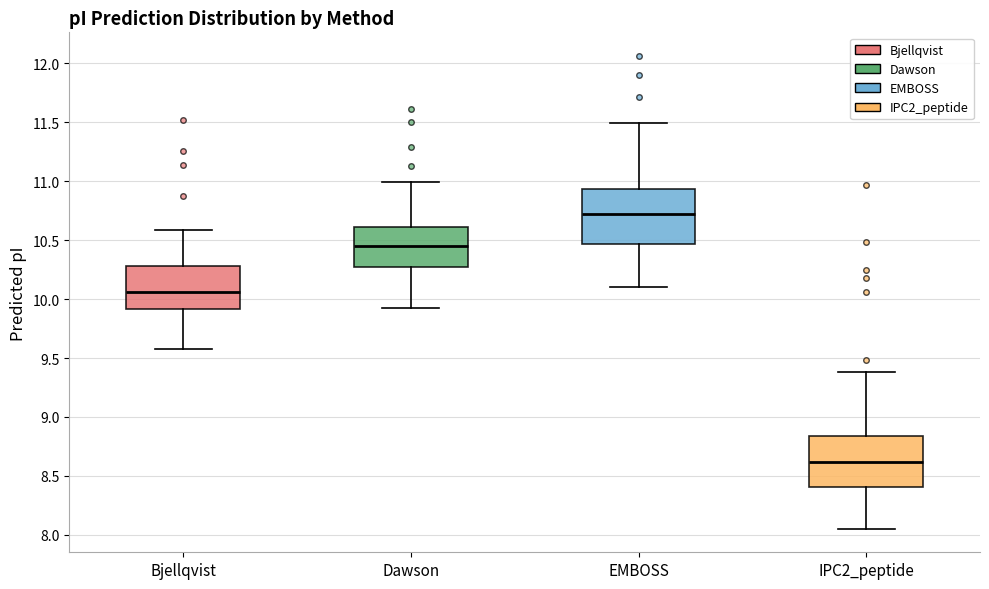

Reading left to right, transcribe this box plot: for each box, give where its median line is, the range the box spans, and where its two whiskers end, as read against the y-axis. The values are not printed on the chart, so give them approximately, as read against the axis.

Bjellqvist: median 10.05, box 9.90 to 10.30, whiskers 9.60 to 10.60
Dawson: median 10.45, box 10.25 to 10.60, whiskers 9.95 to 11.00
EMBOSS: median 10.70, box 10.45 to 10.95, whiskers 10.10 to 11.50
IPC2_peptide: median 8.60, box 8.40 to 8.85, whiskers 8.05 to 9.40